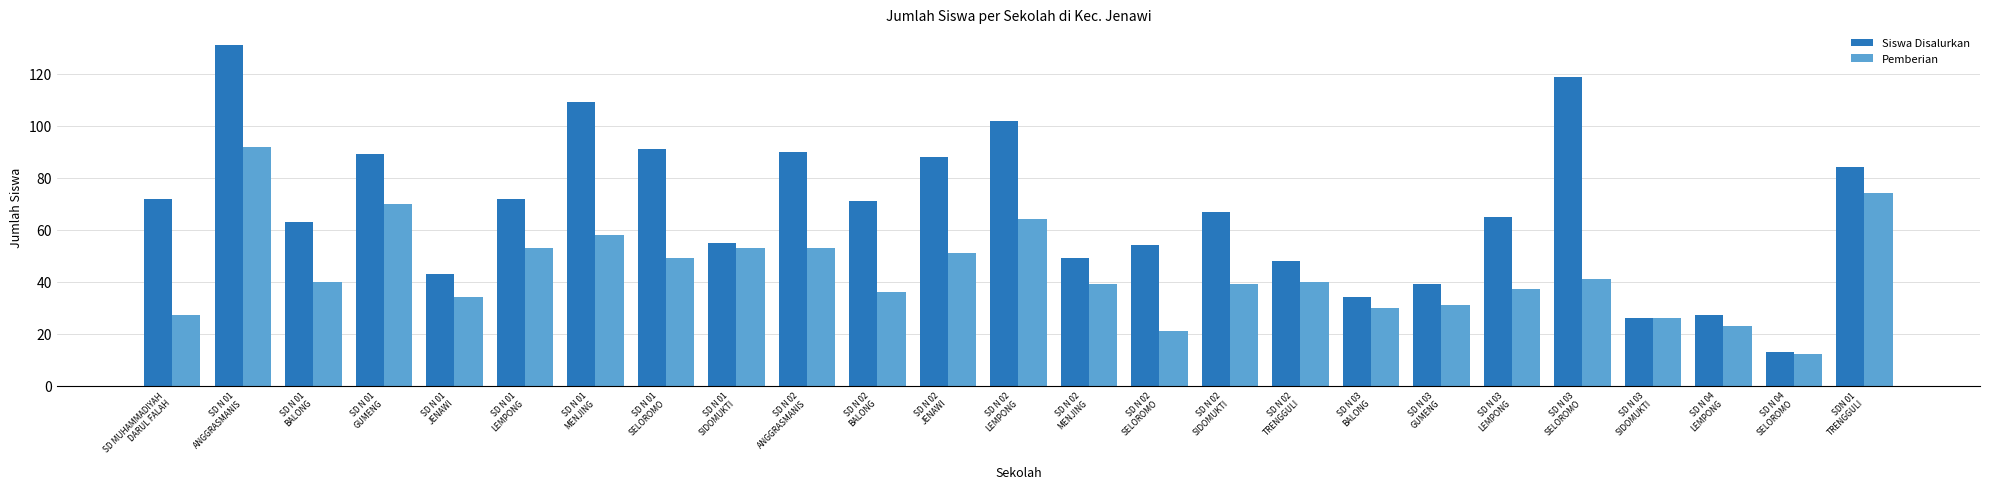

The value of Siswa Disalurkan at SD N 02
SIDOMUKTI is 67. True or false?

True